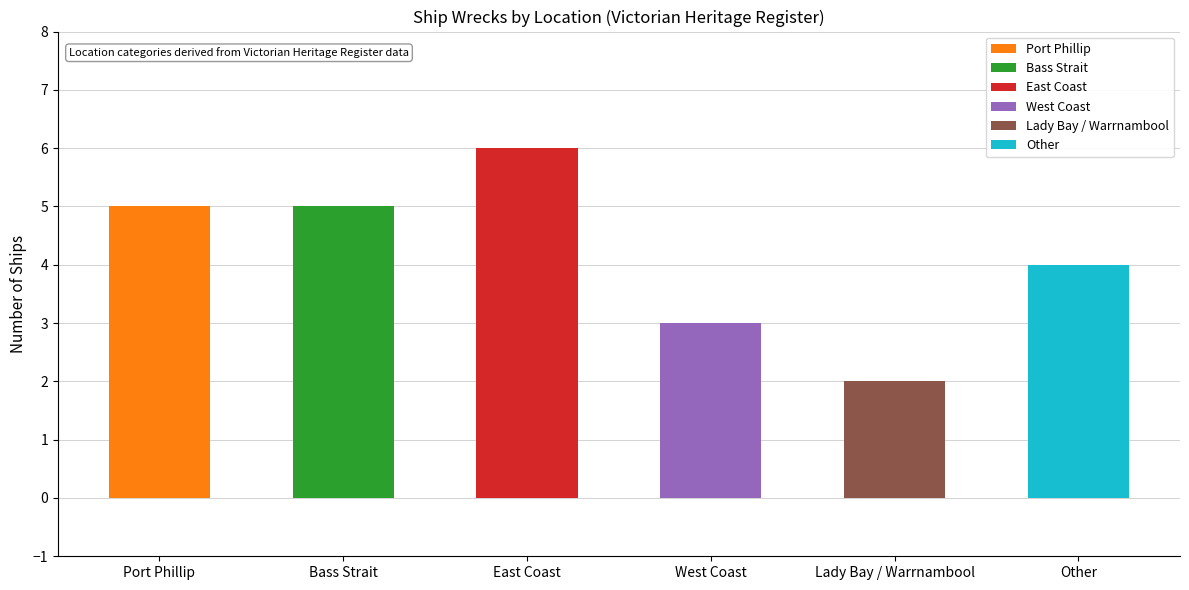

Reading left to right, what are all the values shown in this chart?

Port Phillip=5	Bass Strait=5	East Coast=6	West Coast=3	Lady Bay / Warrnambool=2	Other=4